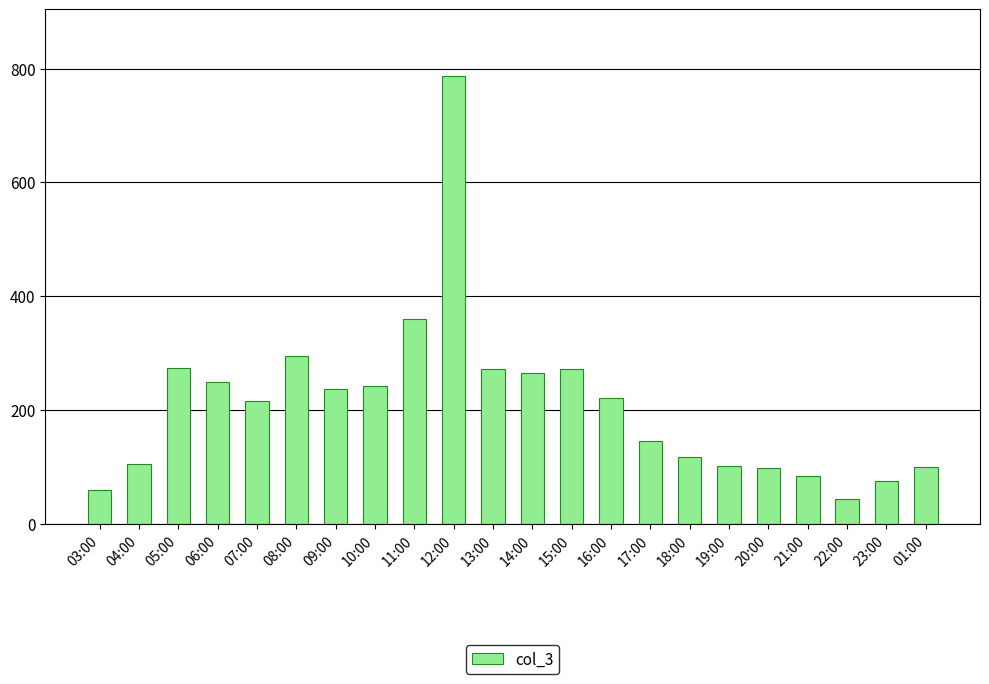

What is the sum of the values at 18:00 and 05:00?

391